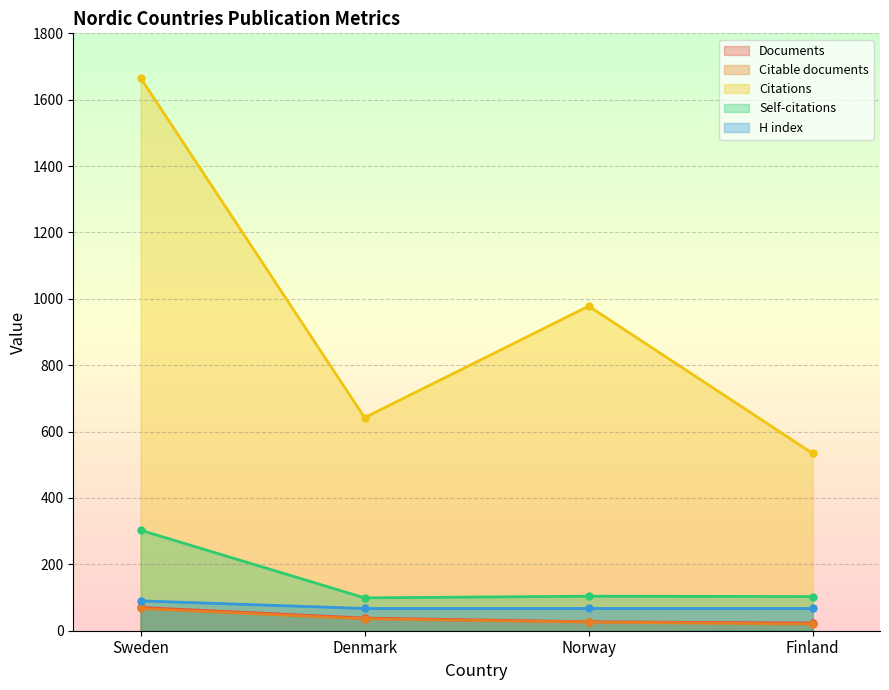

True or false: Citable documents has more than 0 points higher than both neighbors.

False